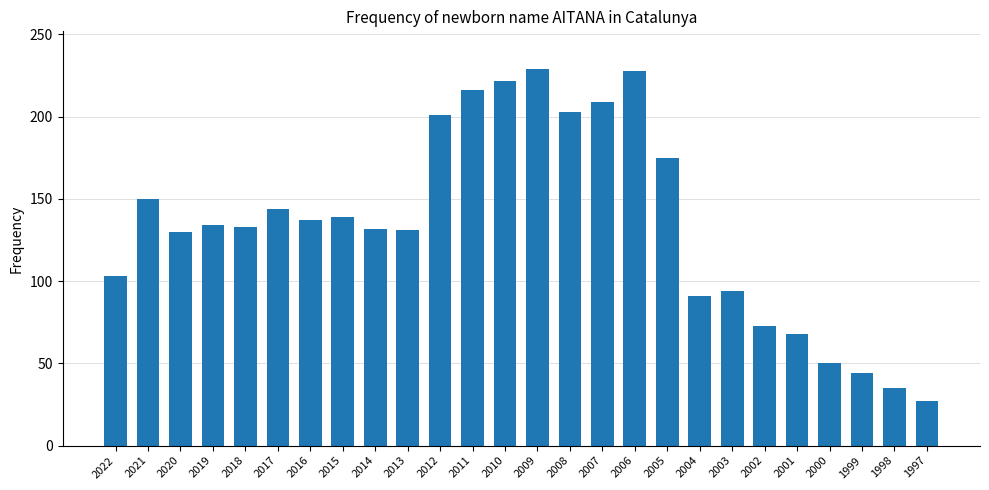

What is the change in value from 2000 to 1998?

-15